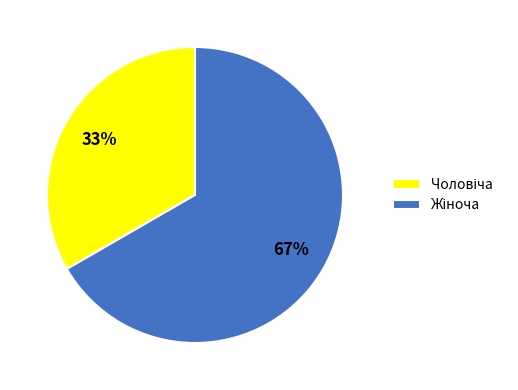

To the nearest percent, what is the average slice percentage?

50%